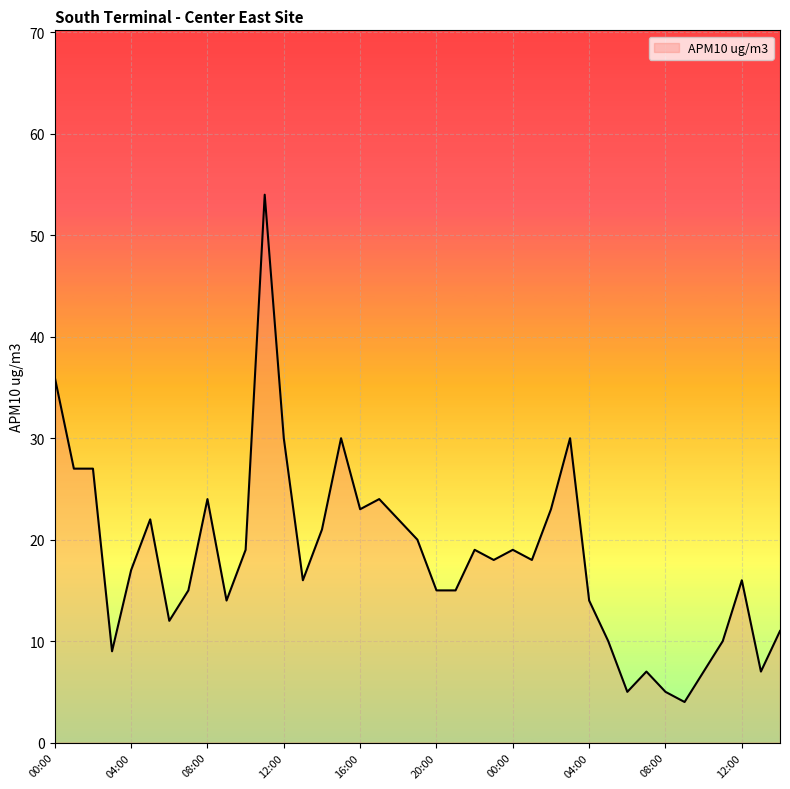

What is the greatest value displayed?

54